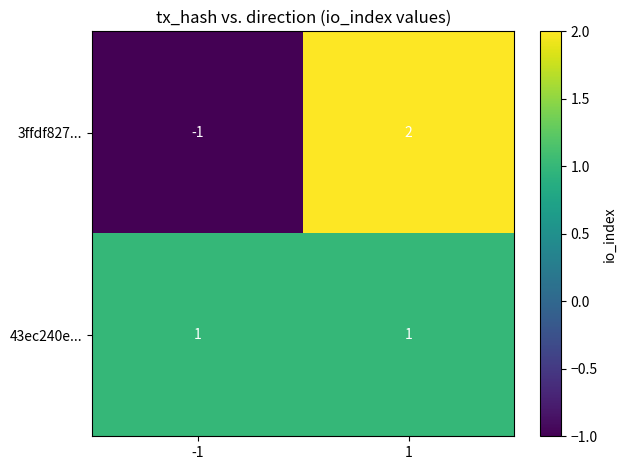

What is the difference between the highest and lowest values at 1?

1